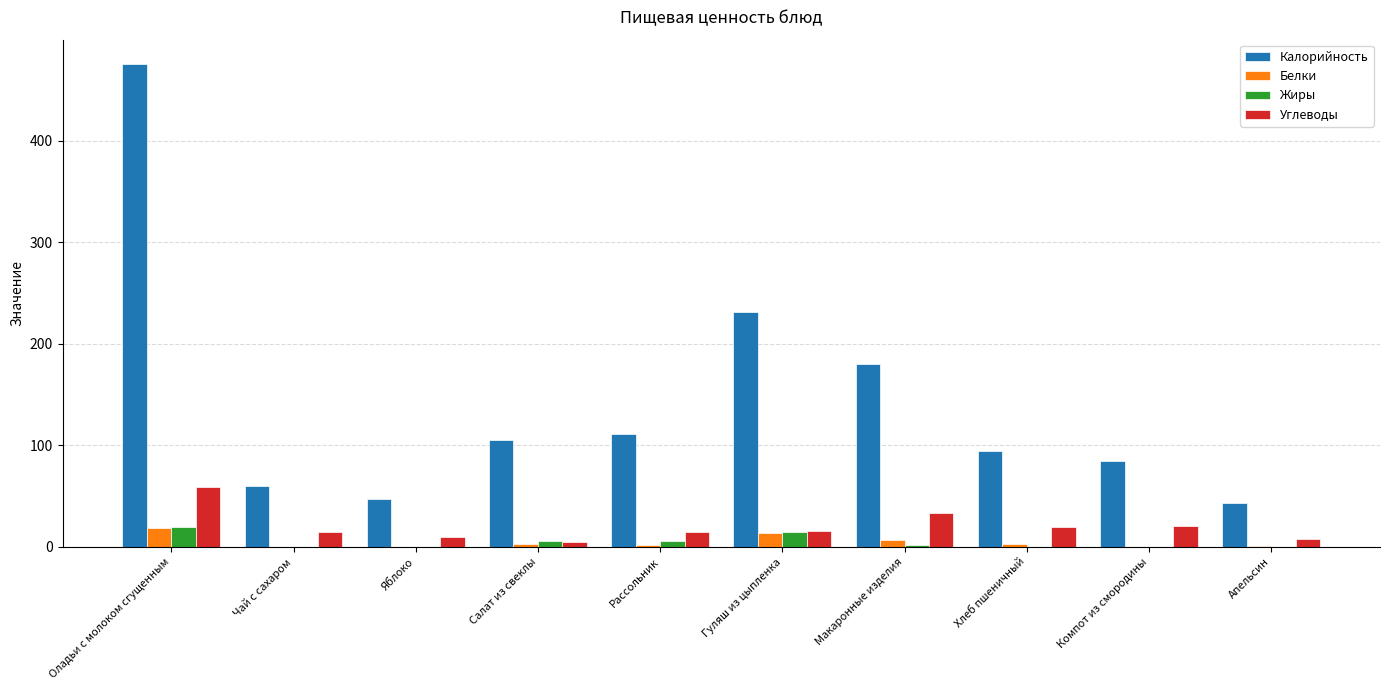

Are the bars grouped side by side (vs. stacked)?

Yes